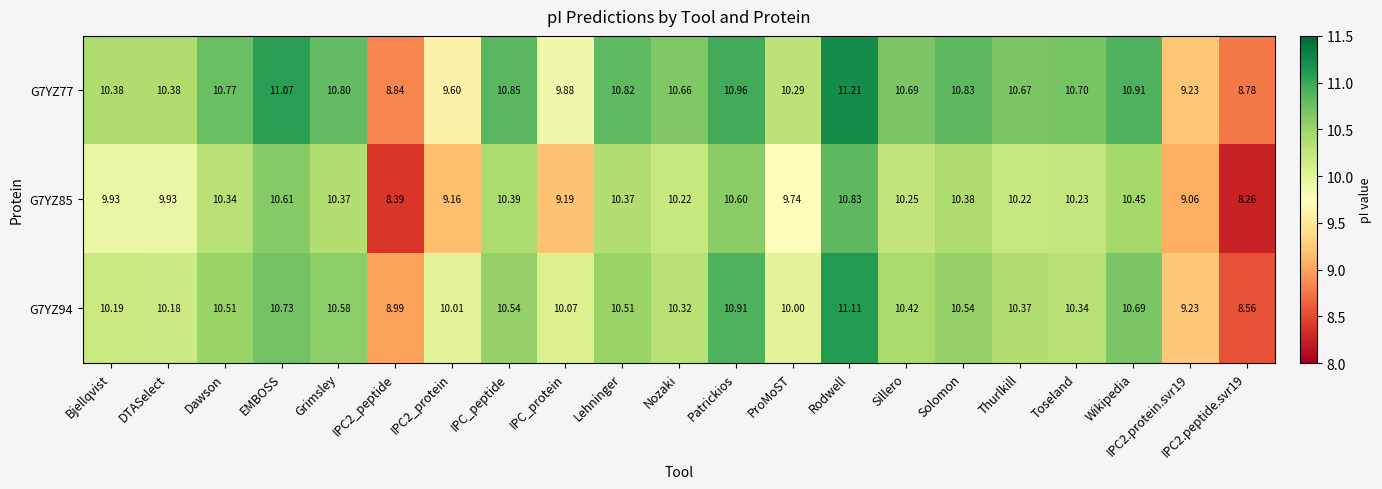

Where does the G7YZ94 series first go above 10?

Bjellqvist